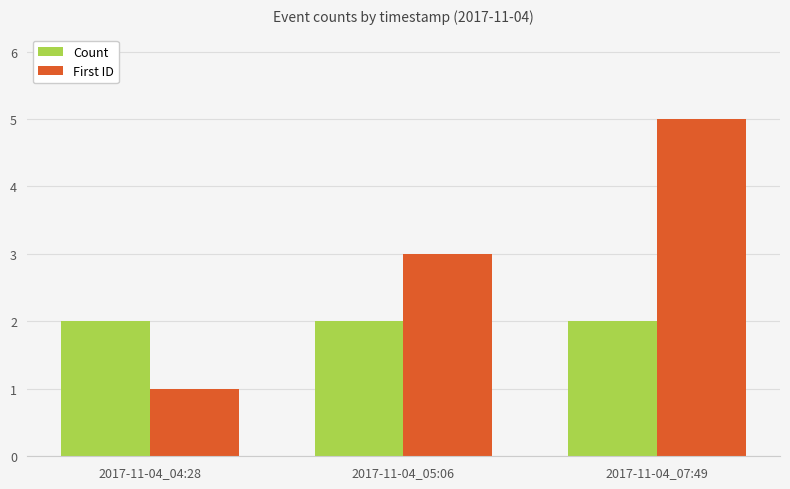

Does the chart contain any negative values?

No